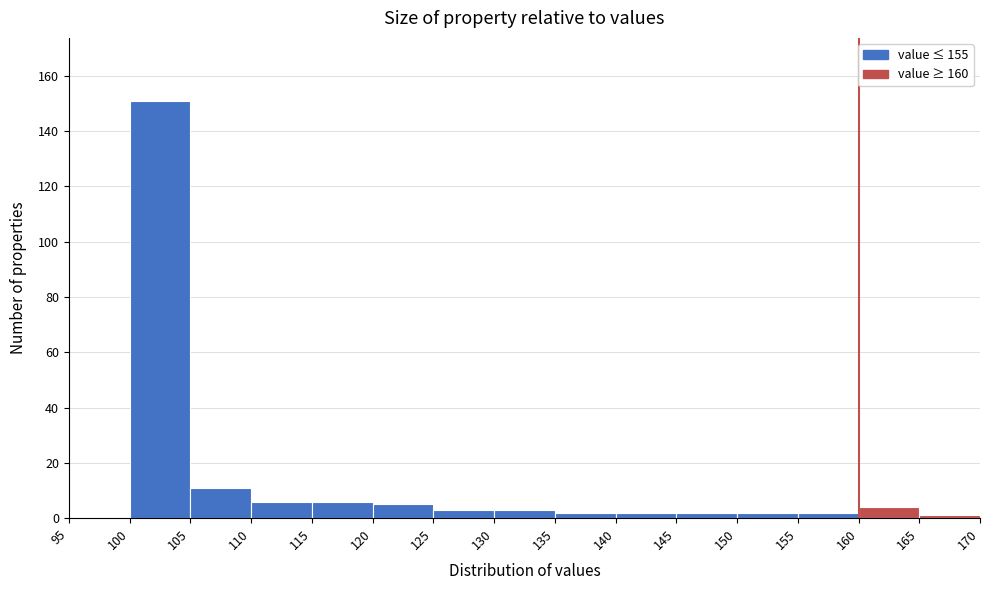

Reading left to right, transcribe this chart: for each bar, give the range it covers on the x-axis and its height. The values are not printed on the chart, so give them approximately, as read against the axis.

95 to 100: 0
100 to 105: 152
105 to 110: 12
110 to 115: 6
115 to 120: 6
120 to 125: 6
125 to 130: 4
130 to 135: 4
135 to 140: 2
140 to 145: 2
145 to 150: 2
150 to 155: 2
155 to 160: 2
160 to 165: 4
165 to 170: under 2